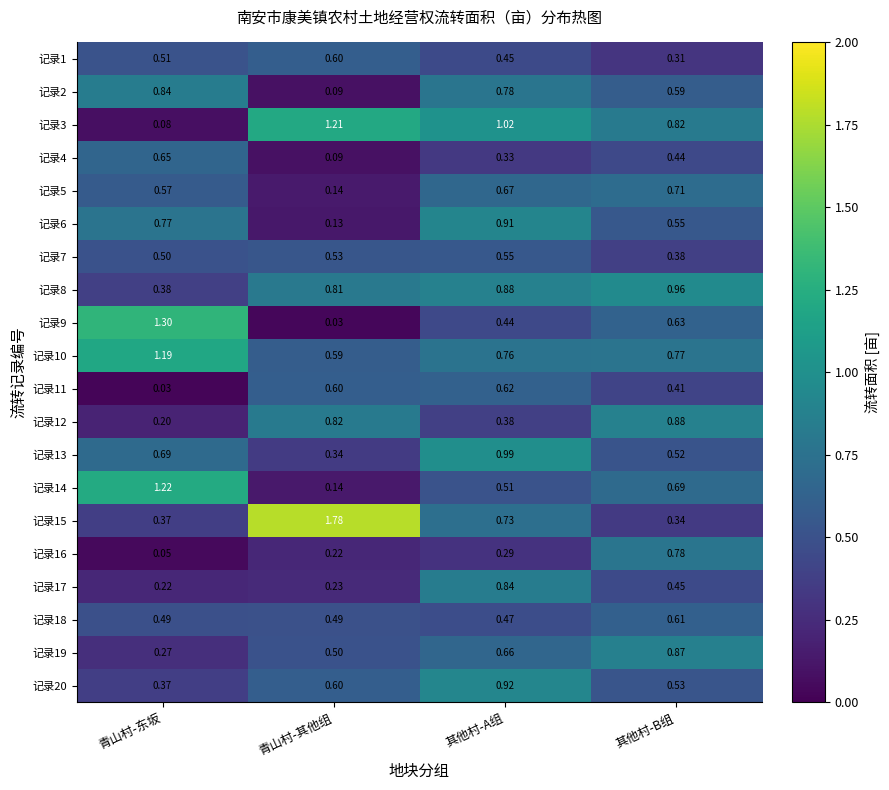

At which category is the sum across all series the highest?

其他村-A组